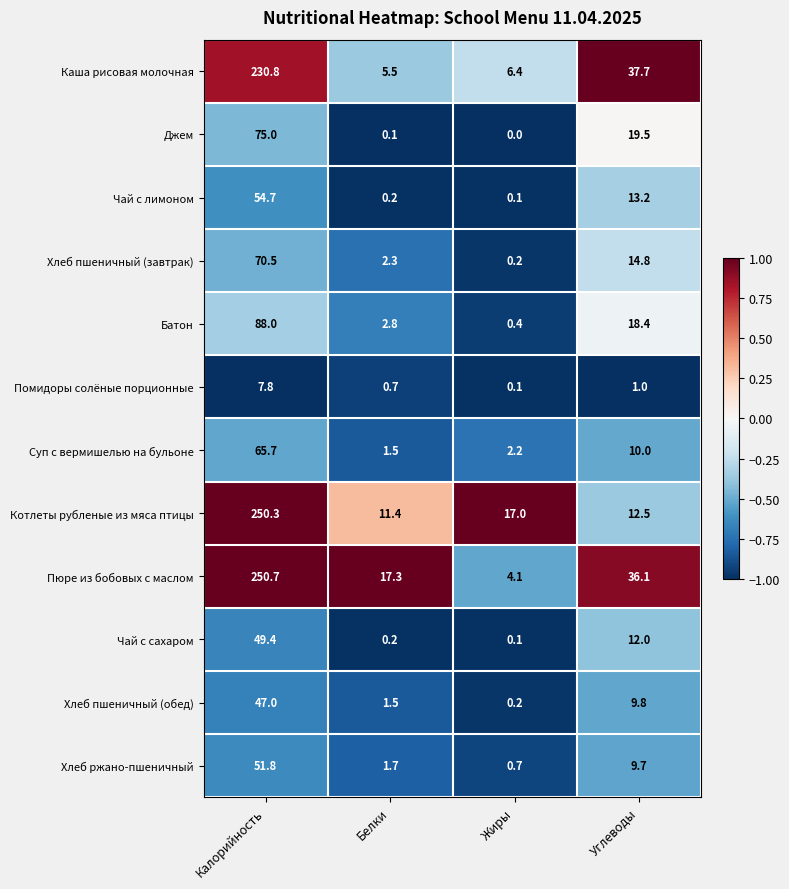

Which series changed the most between Белки and Углеводы?

Каша рисовая молочная